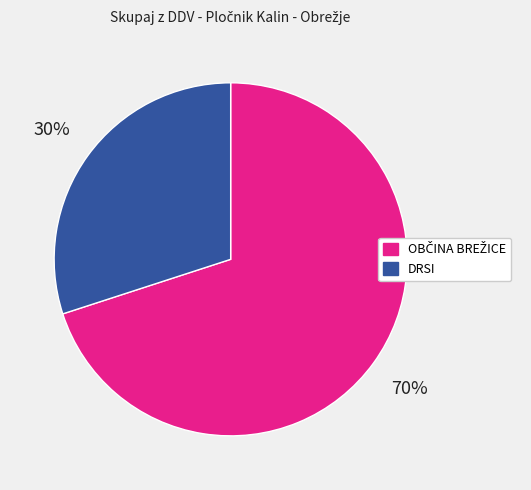

What is the smallest slice in the pie chart?

DRSI